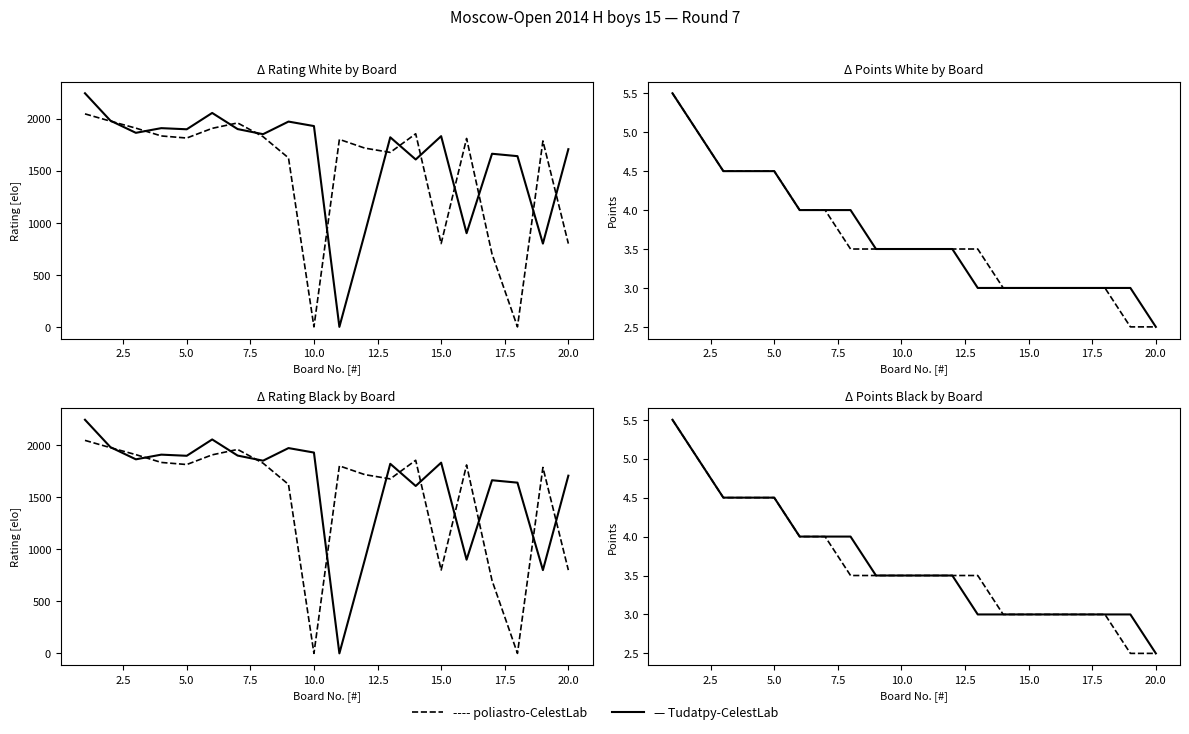

How many lines are shown in the chart?

2